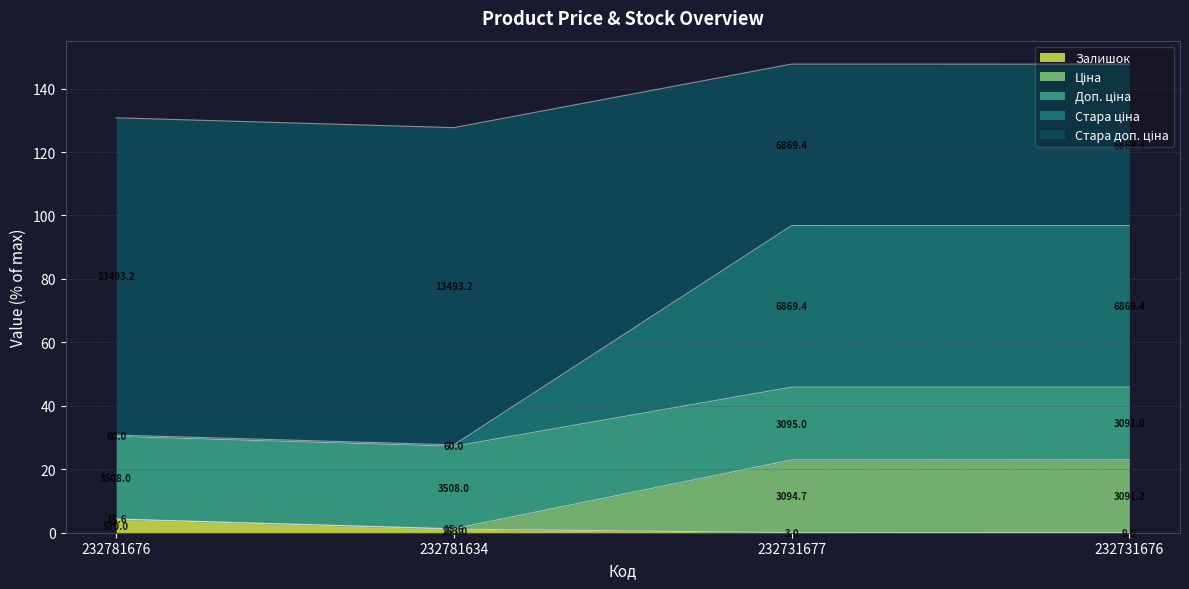

Count the number of categories in the chart.

4